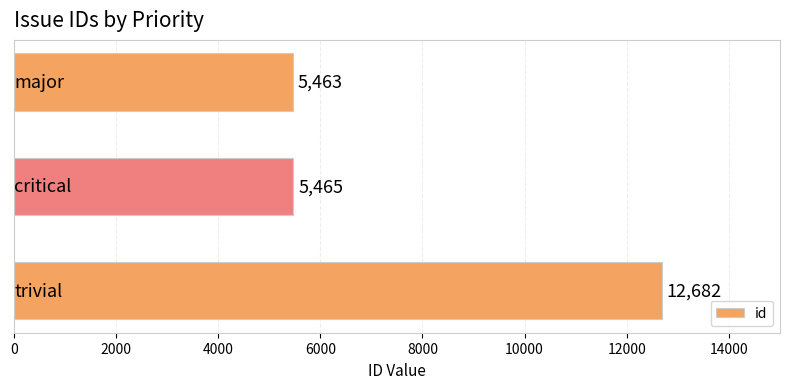

What is the difference between the maximum and minimum values?

7219